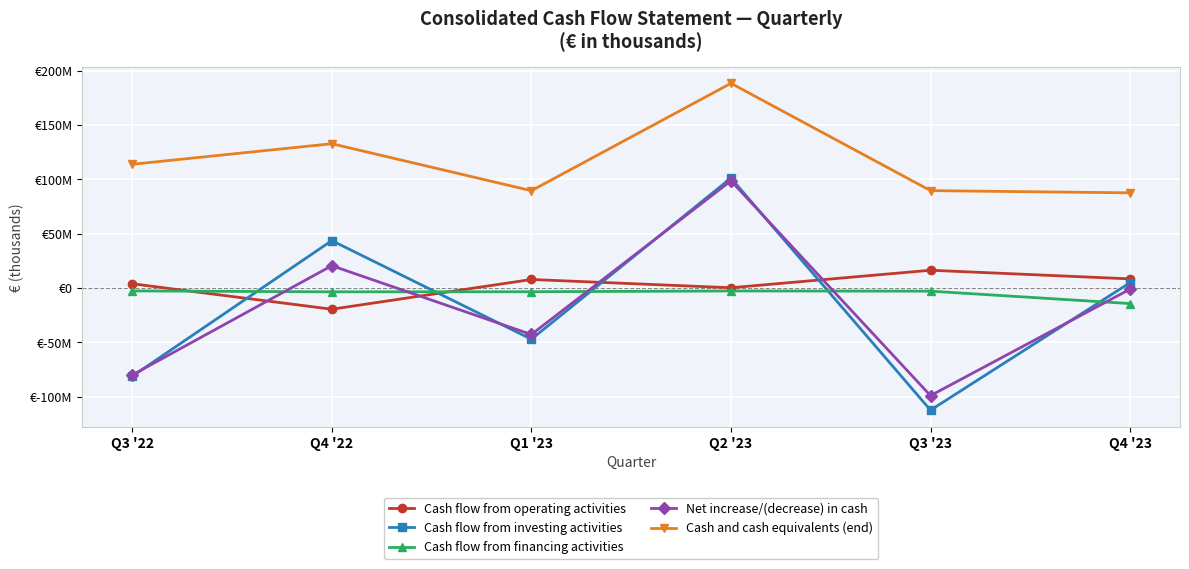

What is the value of the Net increase/(decrease) in cash point at the 1st from the left?

-80080